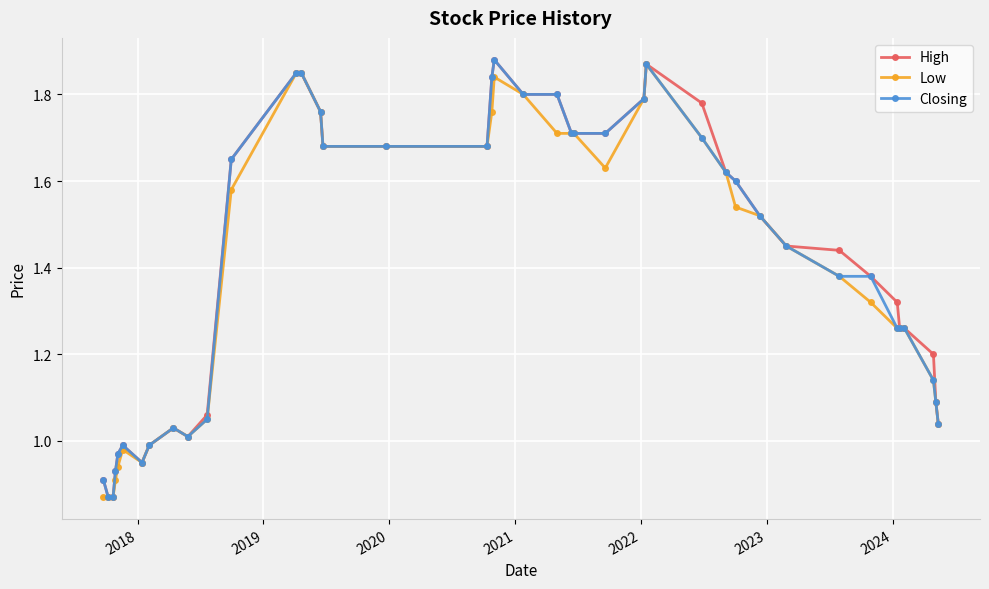

How many values in the Low series are below 1?

8